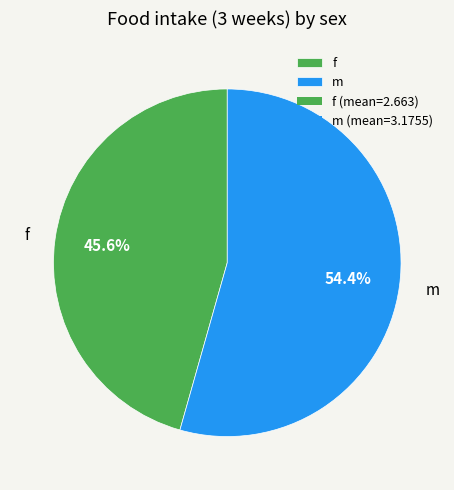

What is the largest slice in the pie chart?

m